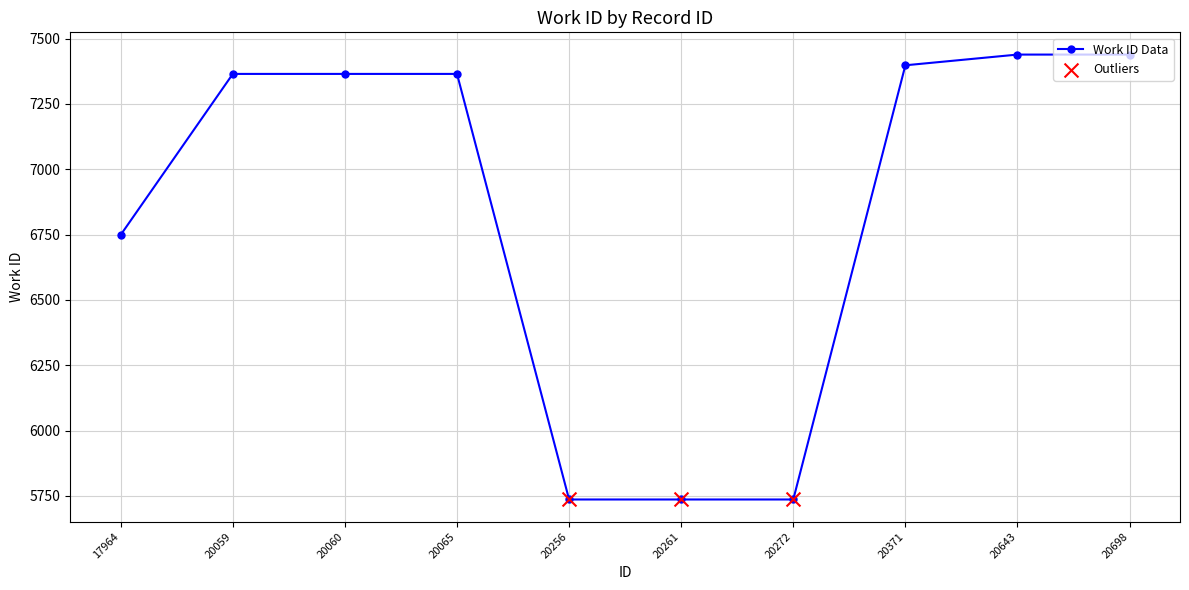

Which has a higher value, 20065 or 20371?

20371